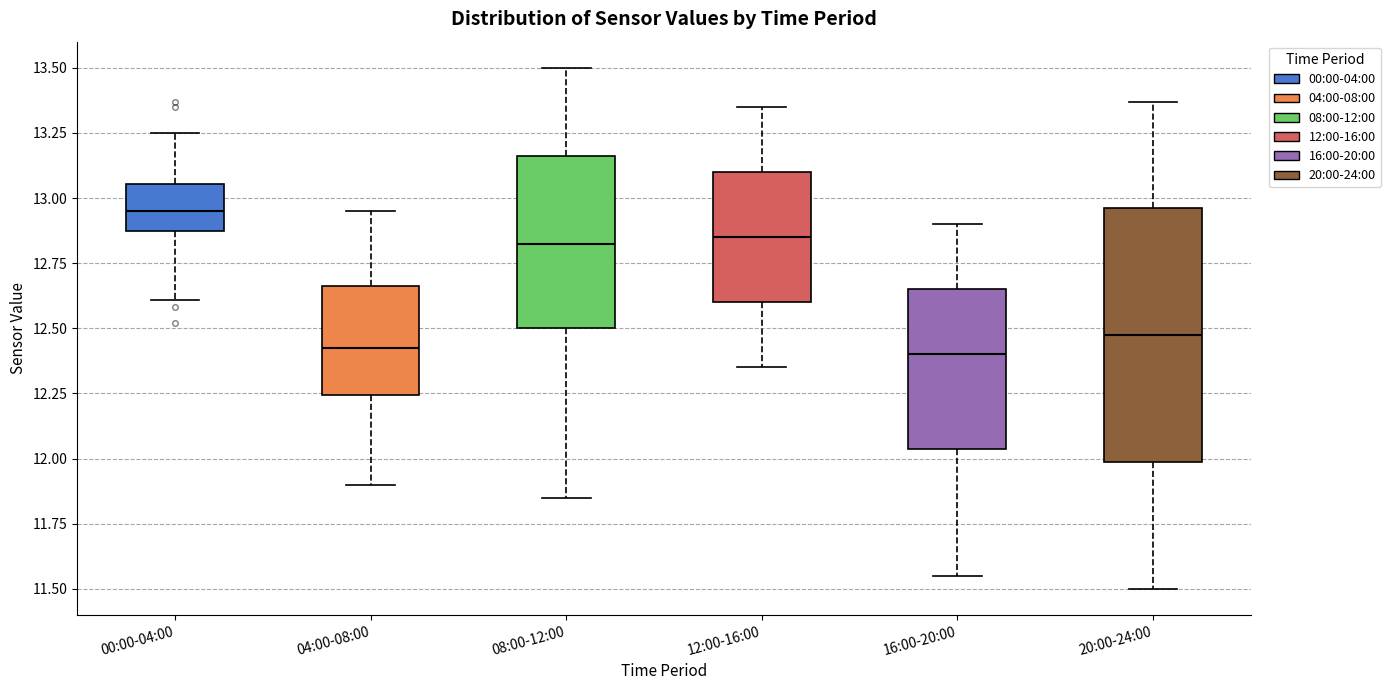

Reading left to right, read every box against the y-axis: the position of its median line, the range the box covers, and the ends of its whiskers. The values are not printed on the chart, so give them approximately, as read against the axis.

00:00-04:00: median 12.95, box 12.90 to 13.05, whiskers 12.60 to 13.25
04:00-08:00: median 12.45, box 12.25 to 12.65, whiskers 11.90 to 12.95
08:00-12:00: median 12.85, box 12.50 to 13.15, whiskers 11.85 to 13.50
12:00-16:00: median 12.85, box 12.60 to 13.10, whiskers 12.35 to 13.35
16:00-20:00: median 12.40, box 12.05 to 12.65, whiskers 11.55 to 12.90
20:00-24:00: median 12.50, box 12.00 to 12.95, whiskers 11.50 to 13.35